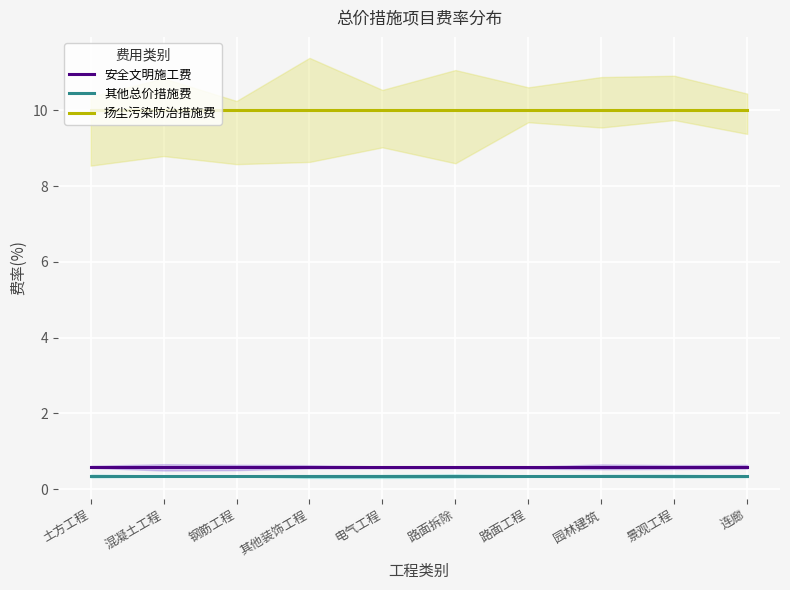

What is the difference between the highest and lowest values at 混凝土工程?

9.7